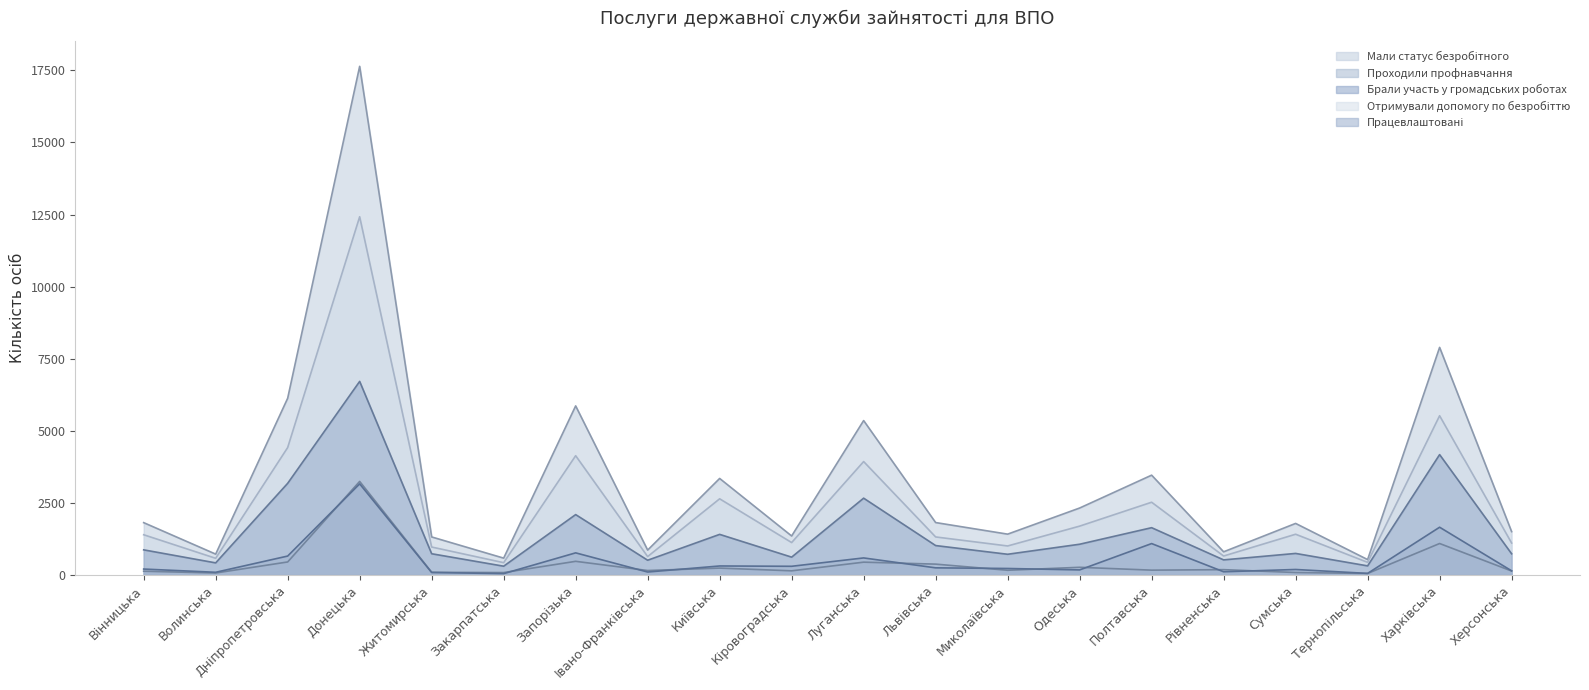

At which label is Брали участь у громадських роботах closest to 1598?

Харківська